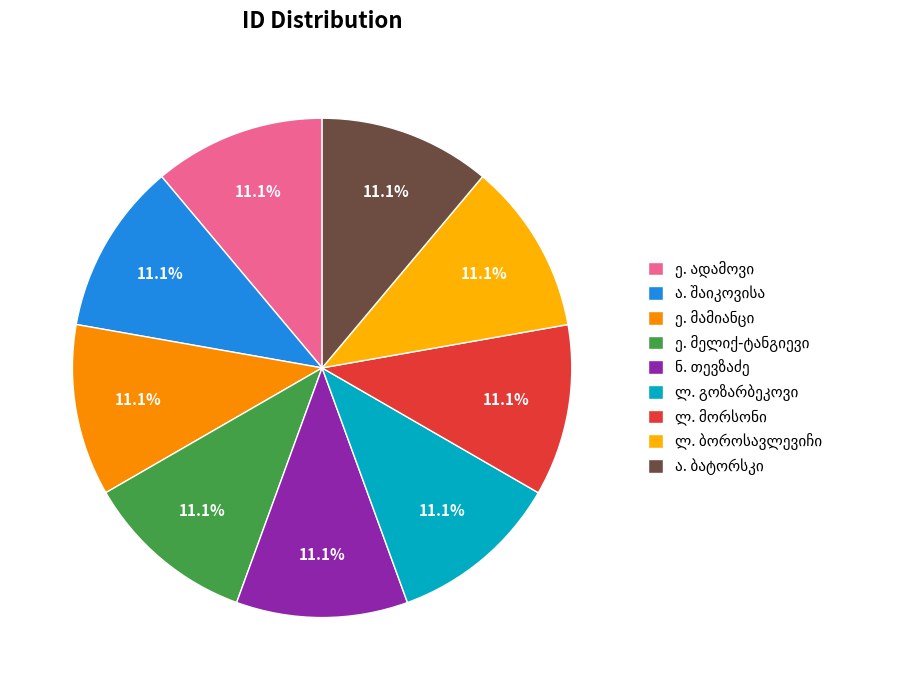

How many slices are in this pie chart?

9